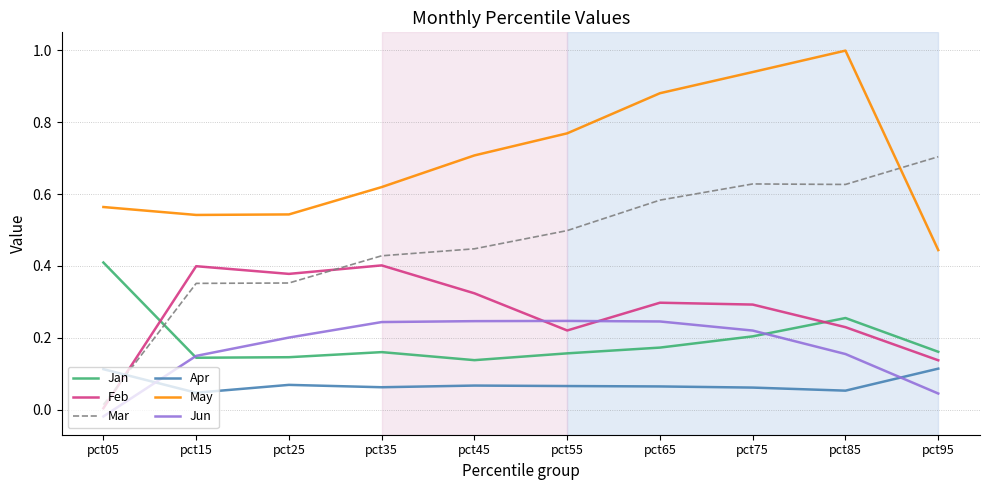

What is the sum of all Jun values?

1.7